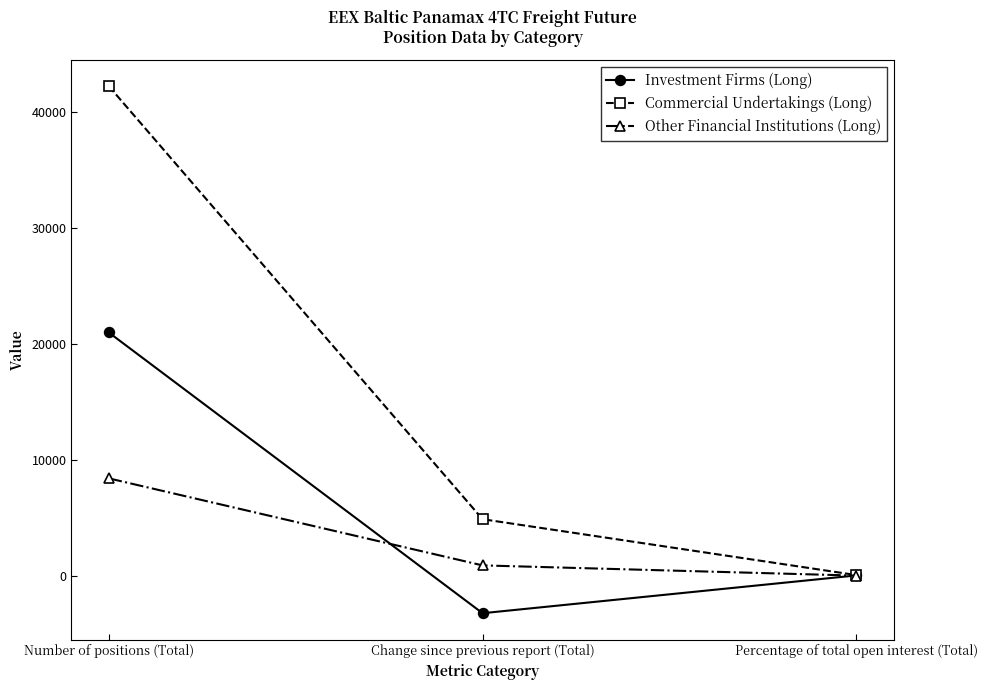

What is the spread (max minus min) of values at Percentage of total open interest (Total)?

47.2